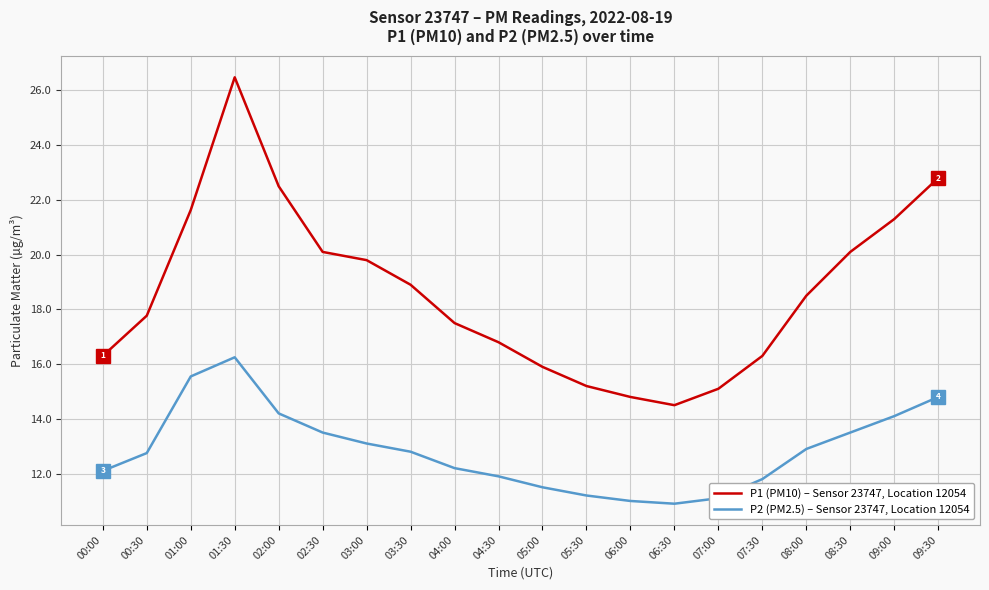

What is the average value of the P1 (PM10) – Sensor 23747, Location 12054 series?

18.6